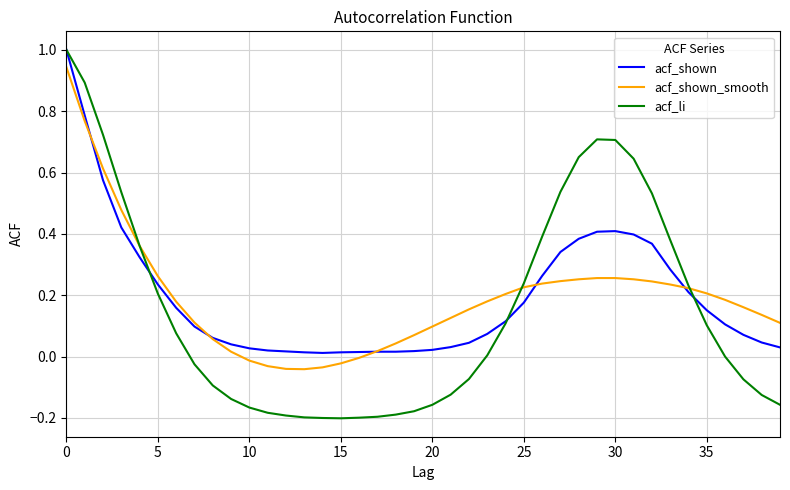

What is the maximum value for acf_shown?

1.0